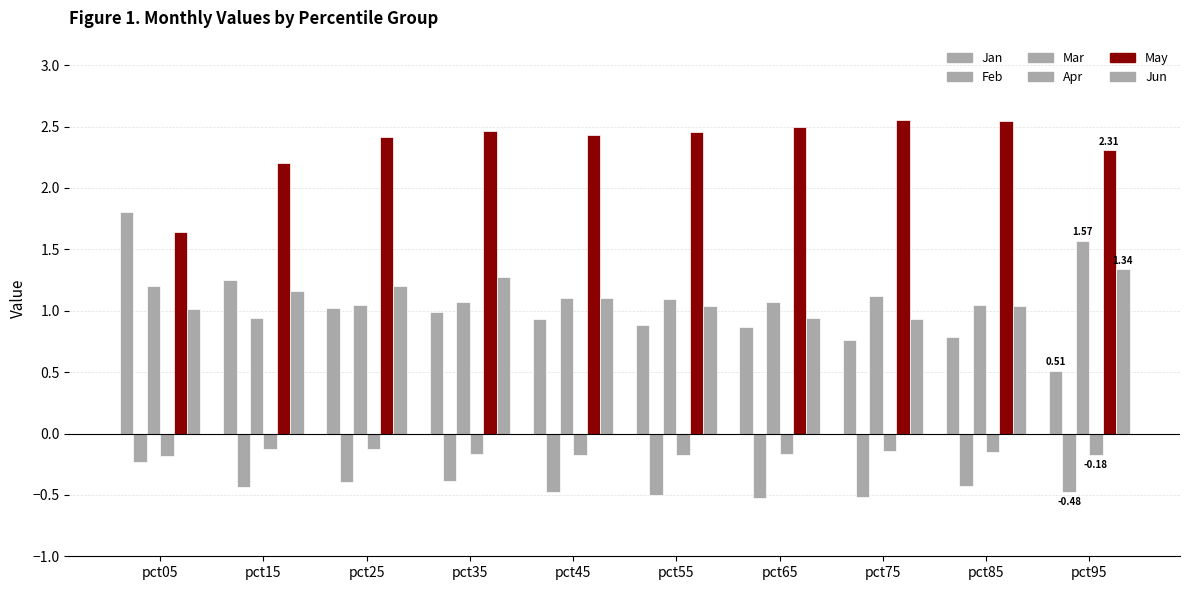

Are the bars grouped side by side (vs. stacked)?

Yes